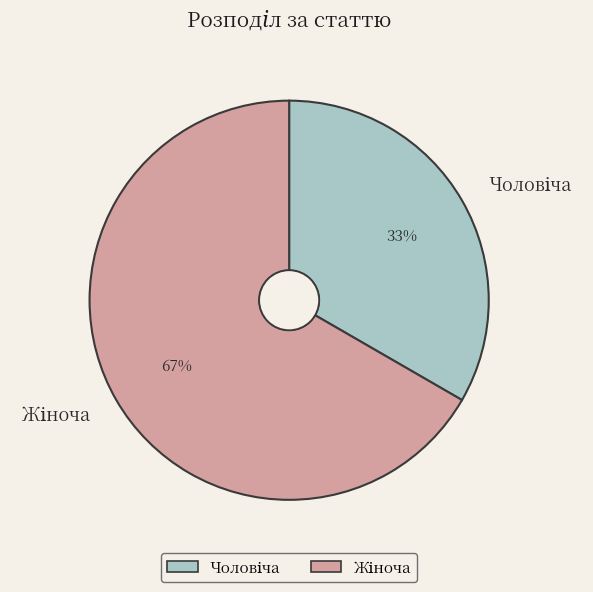

To the nearest percent, what is the average slice percentage?

50%